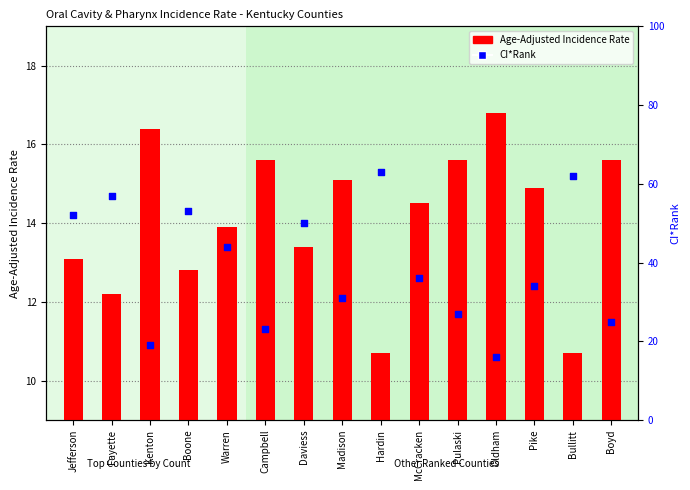

Which series reaches the minimum Y coordinate?

Age-Adjusted Incidence Rate